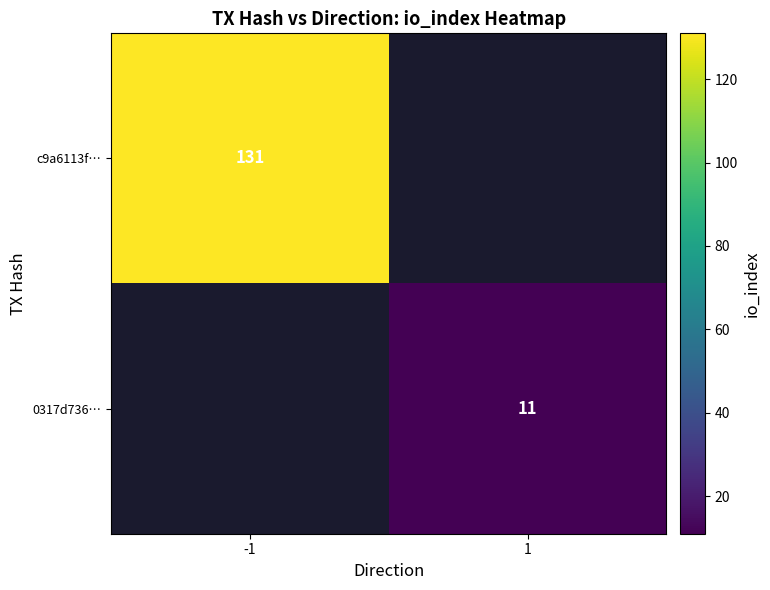

True or false: 0317d736… has a value of 3 at 1.

False